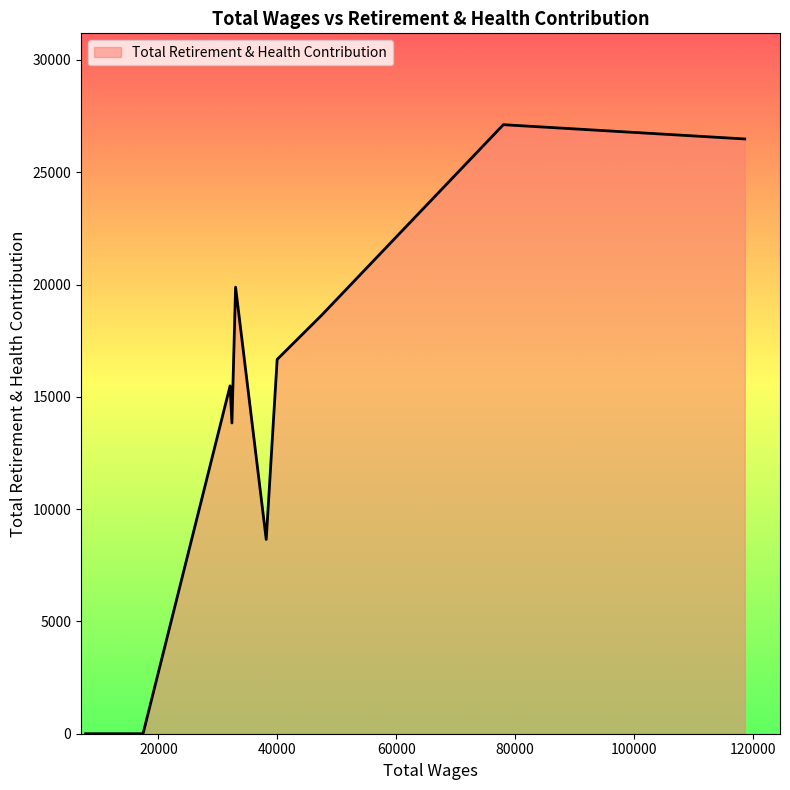

What is the greatest value displayed?

27117